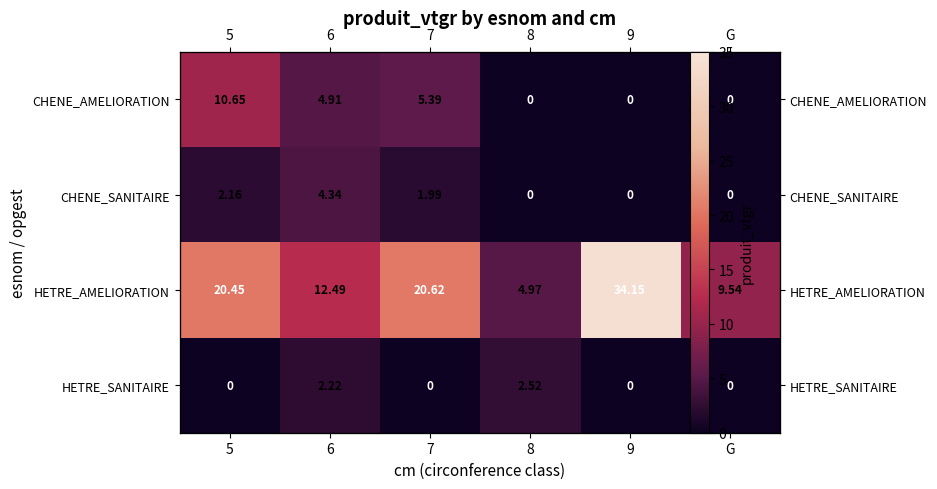

Is the value of CHENE_SANITAIRE at 6 greater than the value of HETRE_AMELIORATION at 6?

No